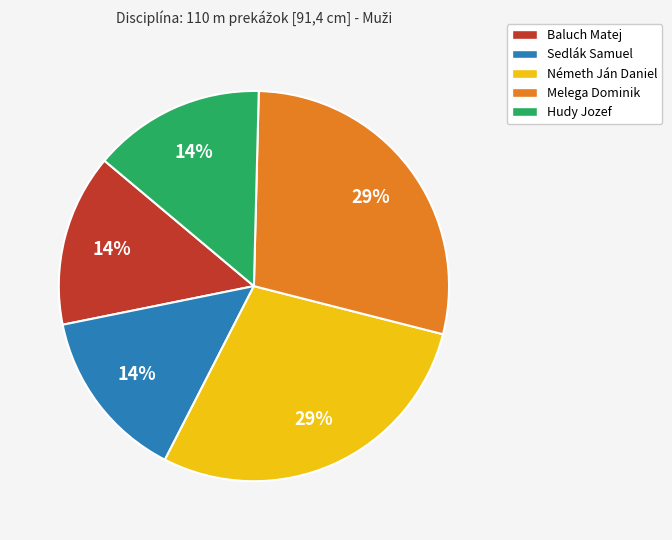

What percentage is the Baluch Matej slice, to the nearest percent?

14%